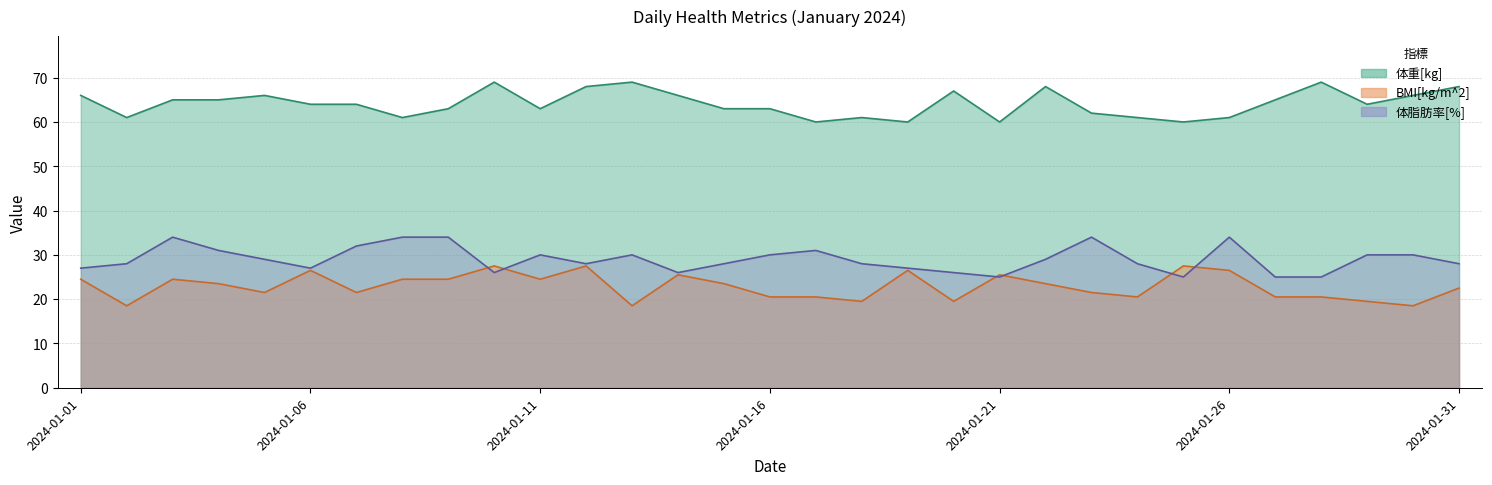

At how many categories does at least one series exceed 18?

31